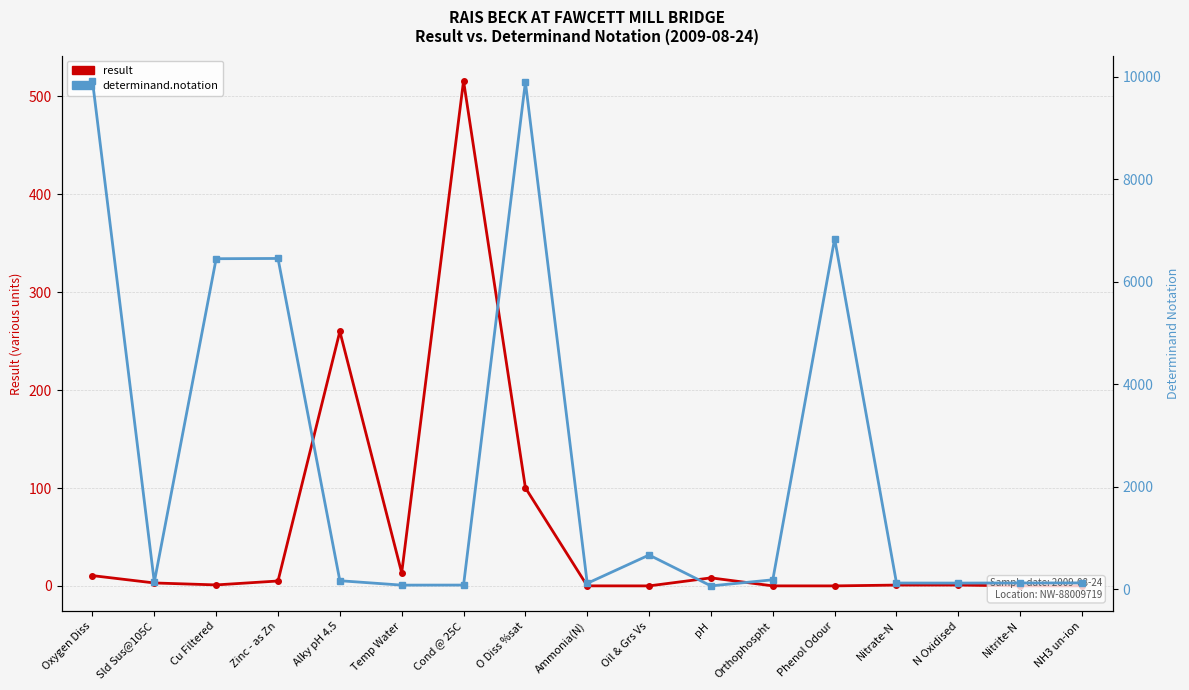

True or false: result has a value of 260.0 at Alky pH 4.5.

True